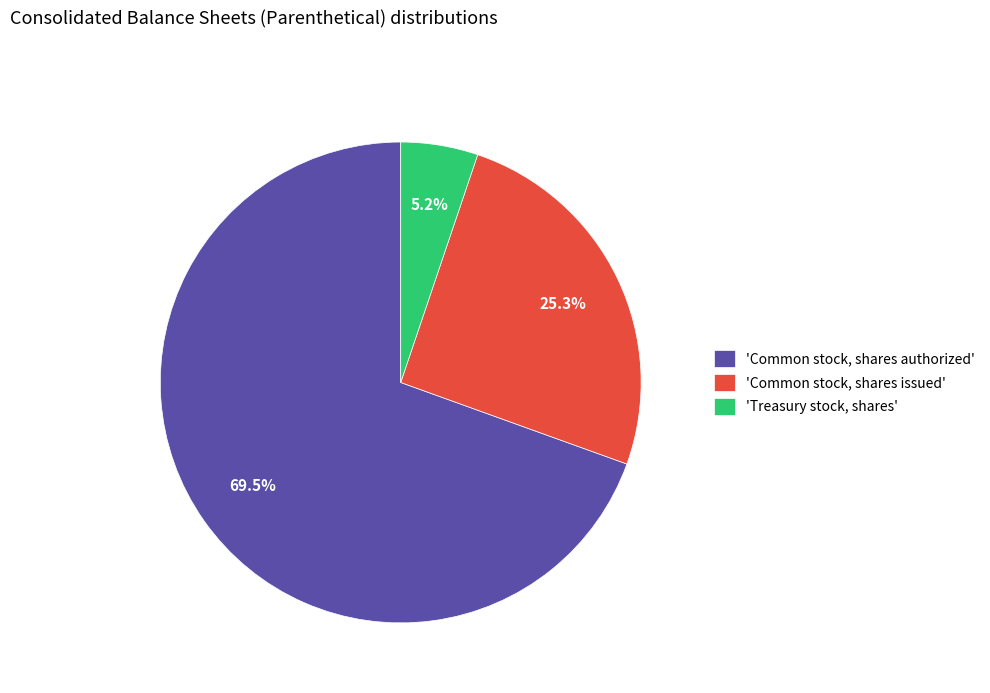

What is the largest slice in the pie chart?

'Common stock, shares authorized'